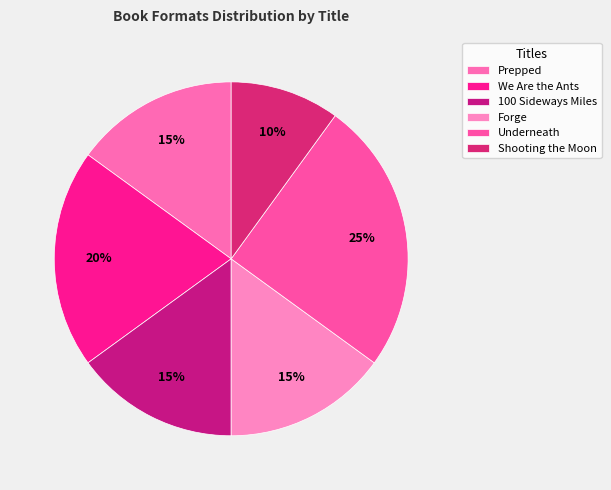

Which slice is the largest?

Underneath